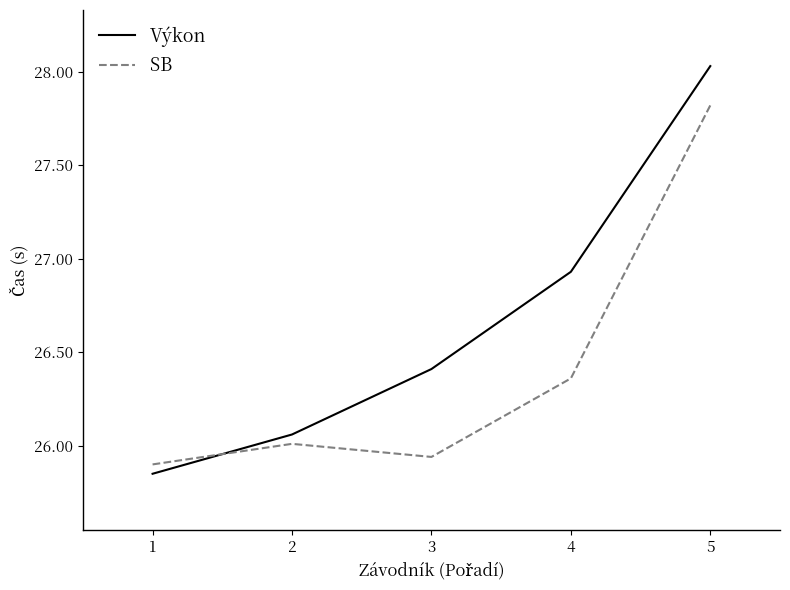

Which series changed the most between 4 and 5?

SB